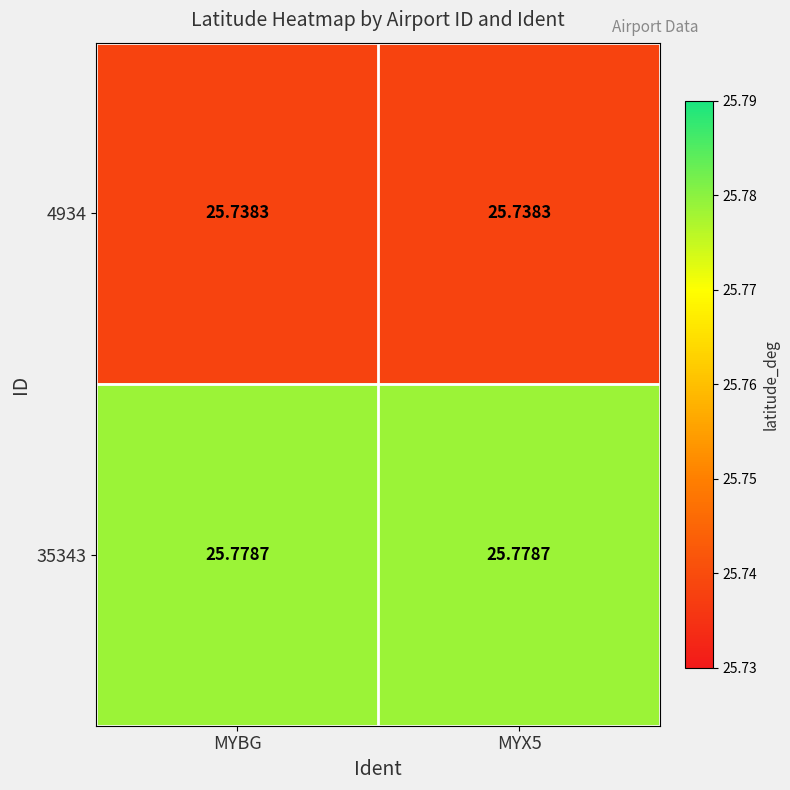

At how many categories does at least one series exceed 25?

2